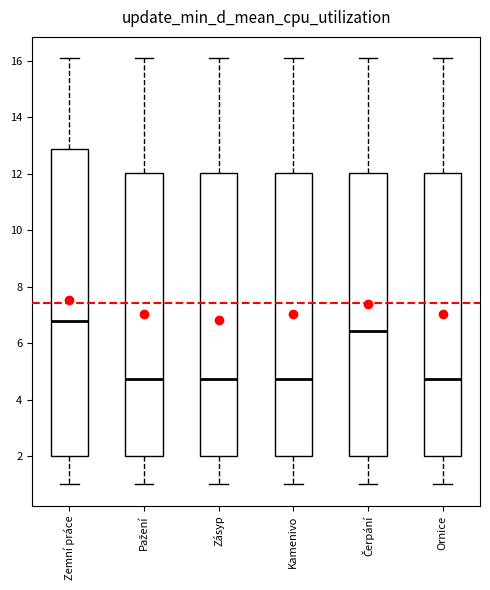

Where does the upper whisker of the box for Zásyp end on the y-axis? The values are not printed on the chart, so give them approximately, as read against the axis.

16.2